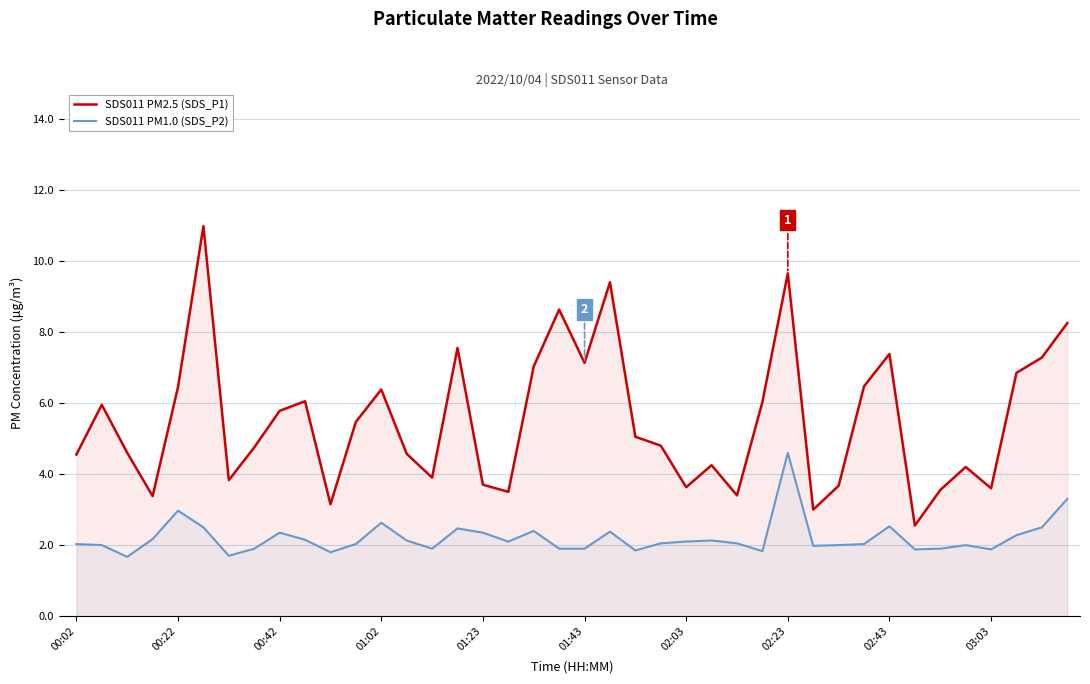

Is the value of SDS011 PM1.0 (SDS_P2) at 35 greater than the value of SDS011 PM2.5 (SDS_P1) at 39?

No